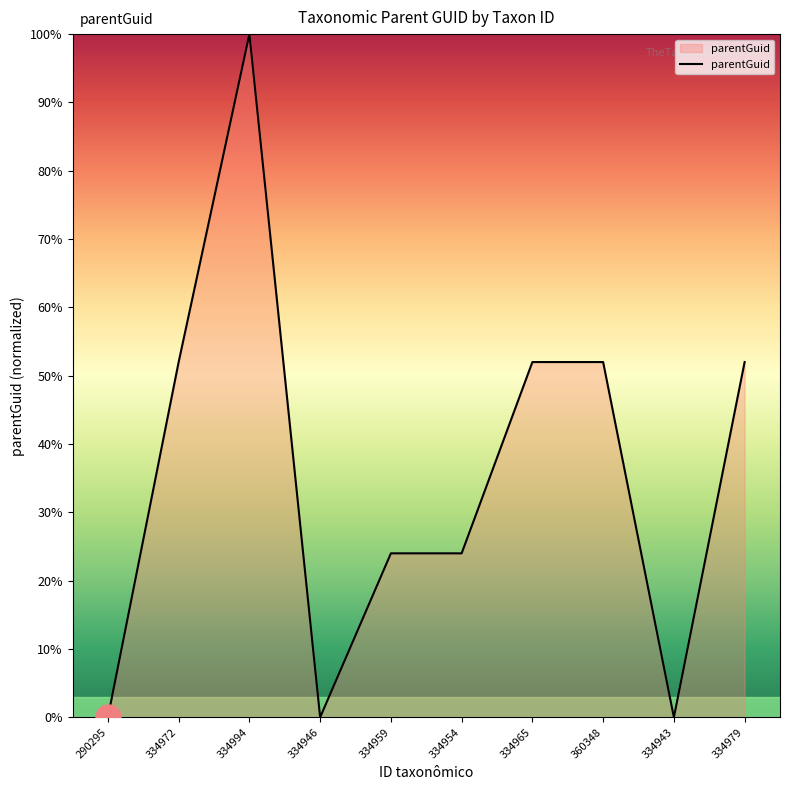

Reading left to right, what are all the values shown in this chart?

290295=0	334972=52	334994=100	334946=0	334959=24	334954=24	334965=52	360348=52	334943=0	334979=52